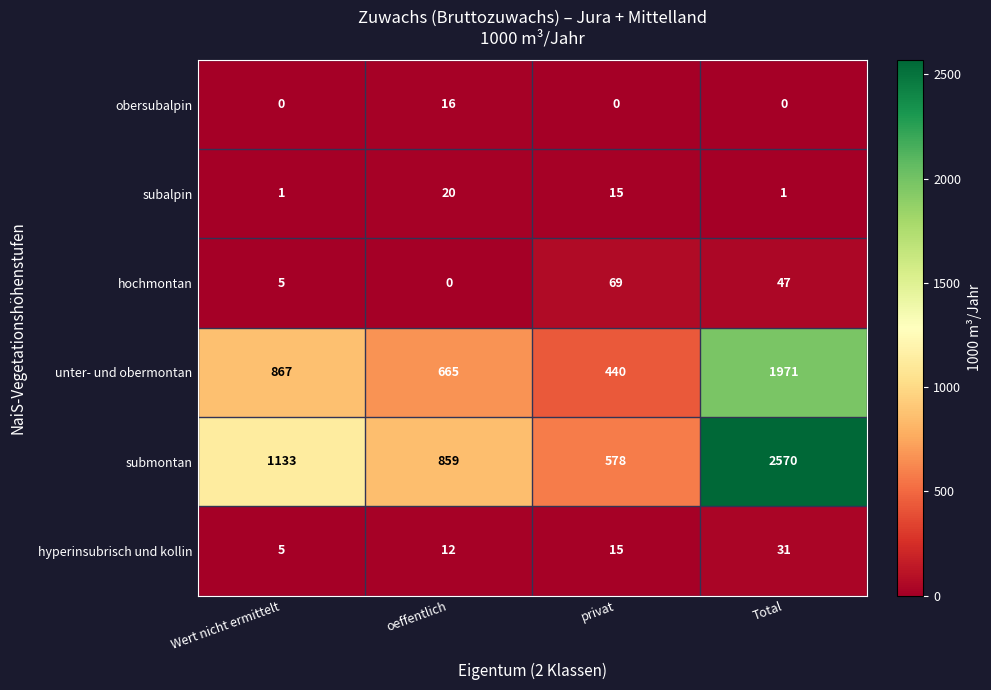

How many distinct data groups are displayed?

6